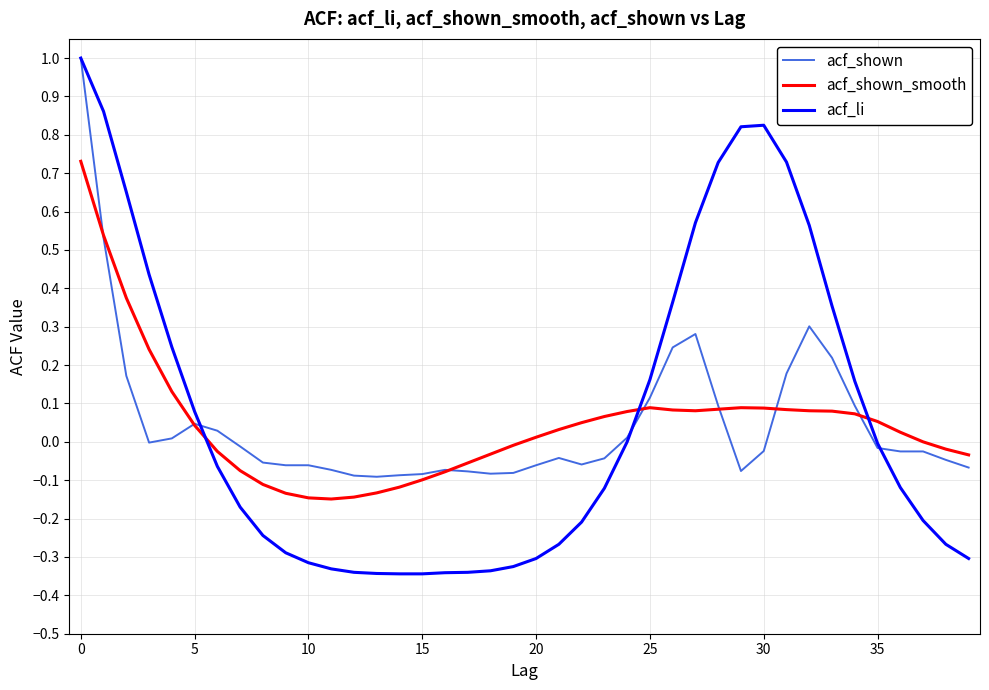

Which series has the widest spread of values?

acf_li